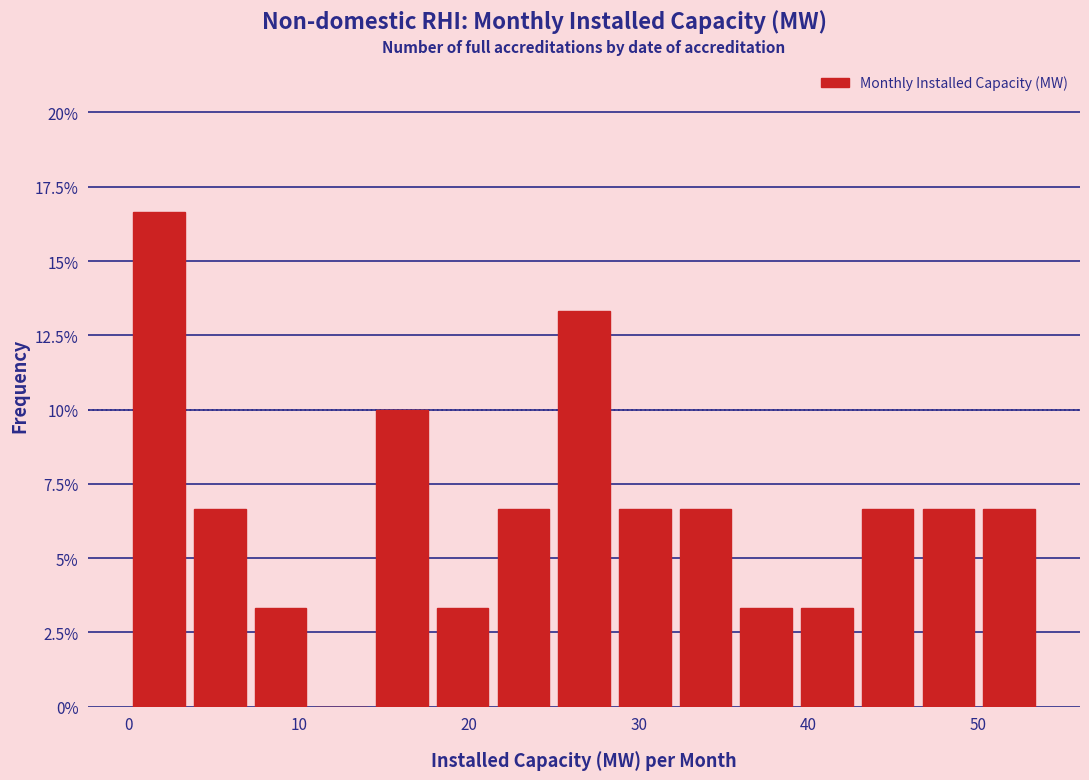

Around what value on the x-axis is the tallest bar? Give the approximate position of its centre, as read against the axis.

2